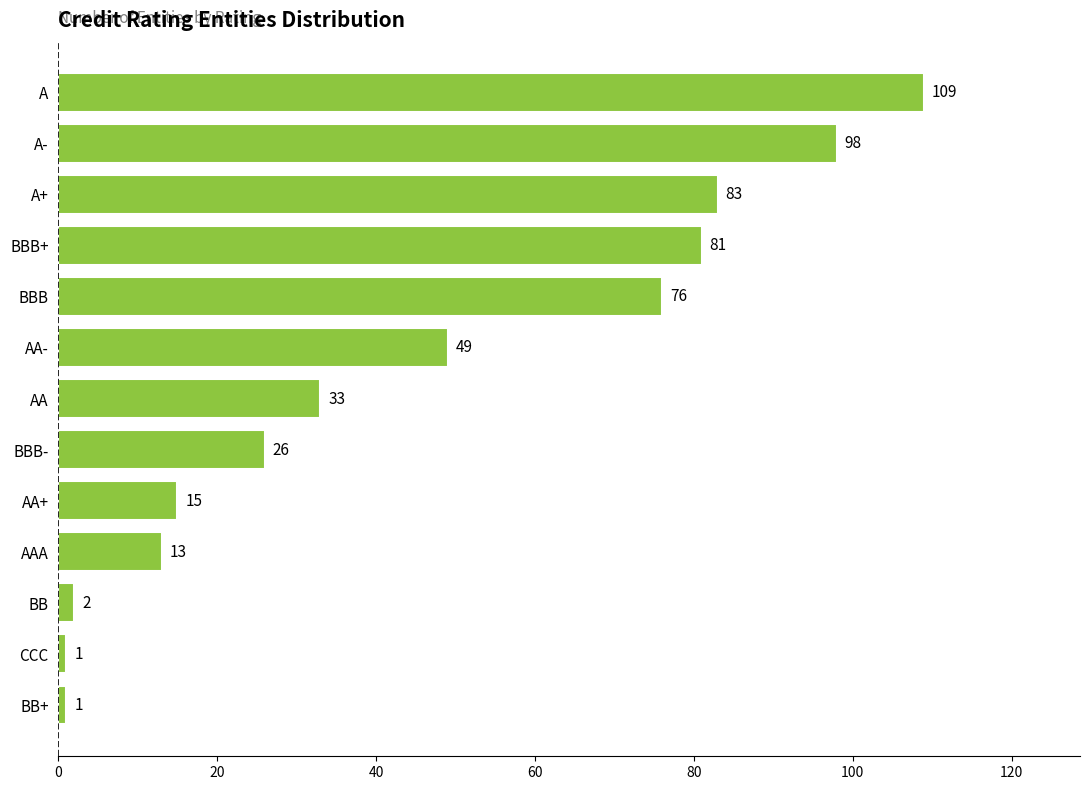

The value at A+ is 129. True or false?

False